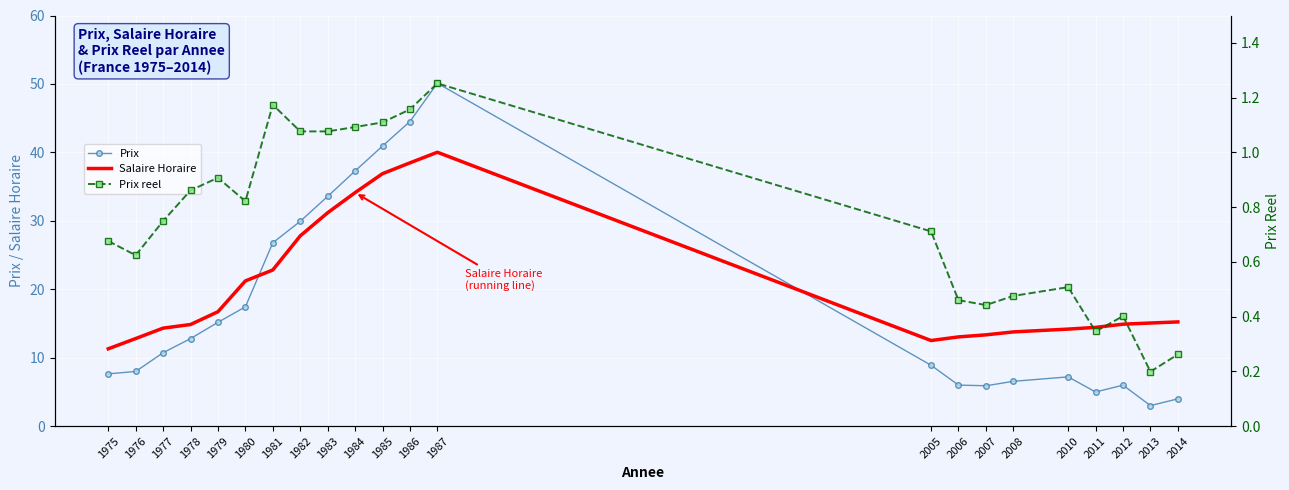

At which label does Prix first exceed 10?

1977